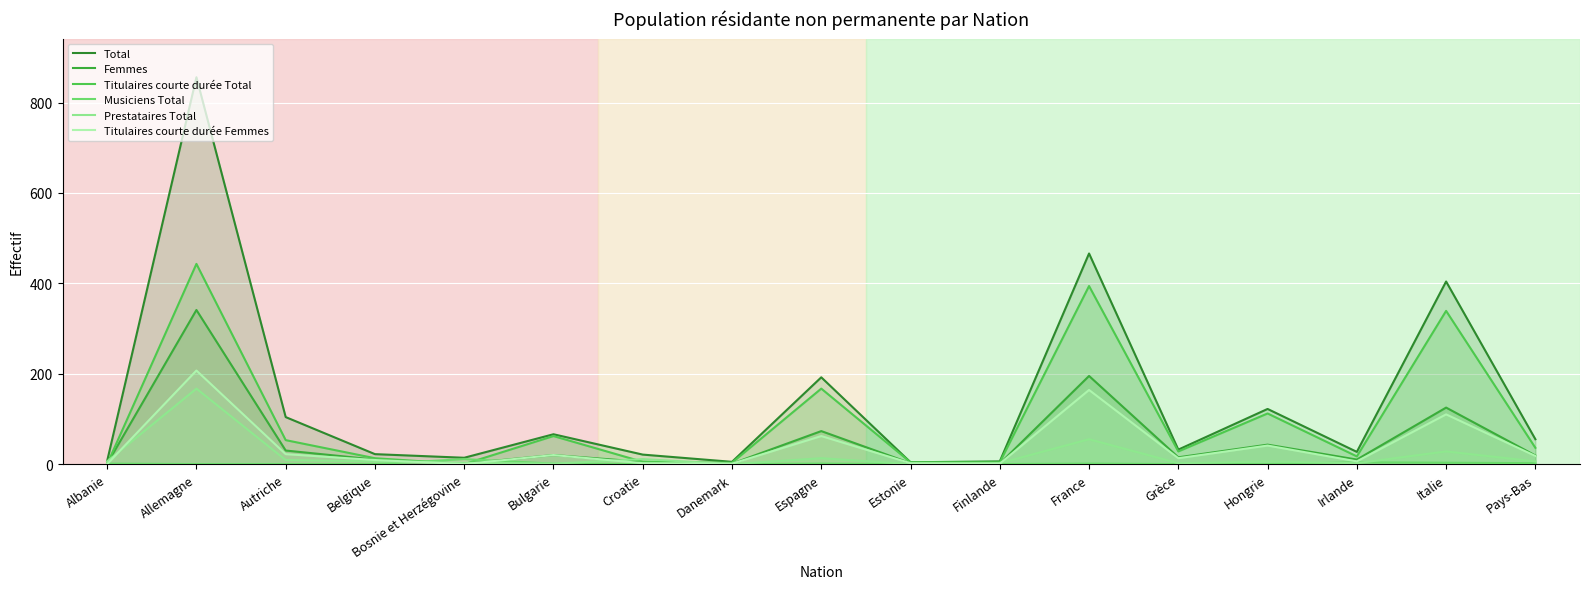

True or false: Musiciens Total and Titulaires courte durée Total intersect in this chart.

True